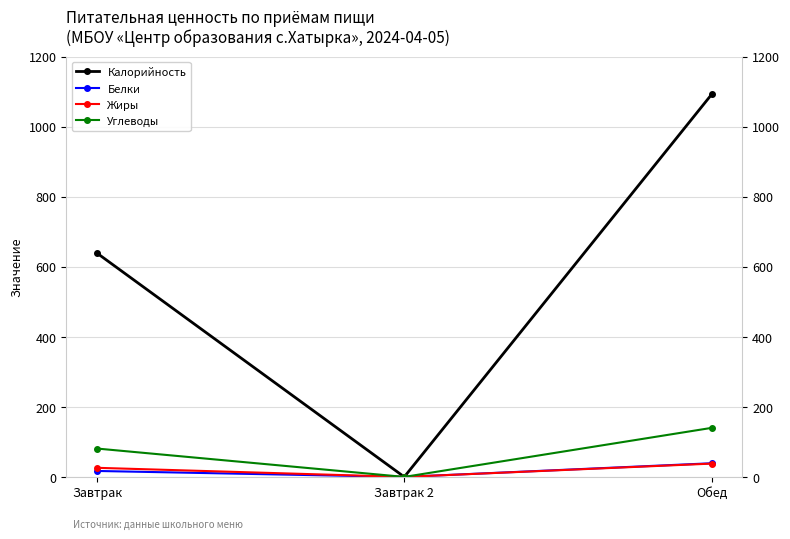

The value of Калорийность at Завтрак 2 is 0. True or false?

True